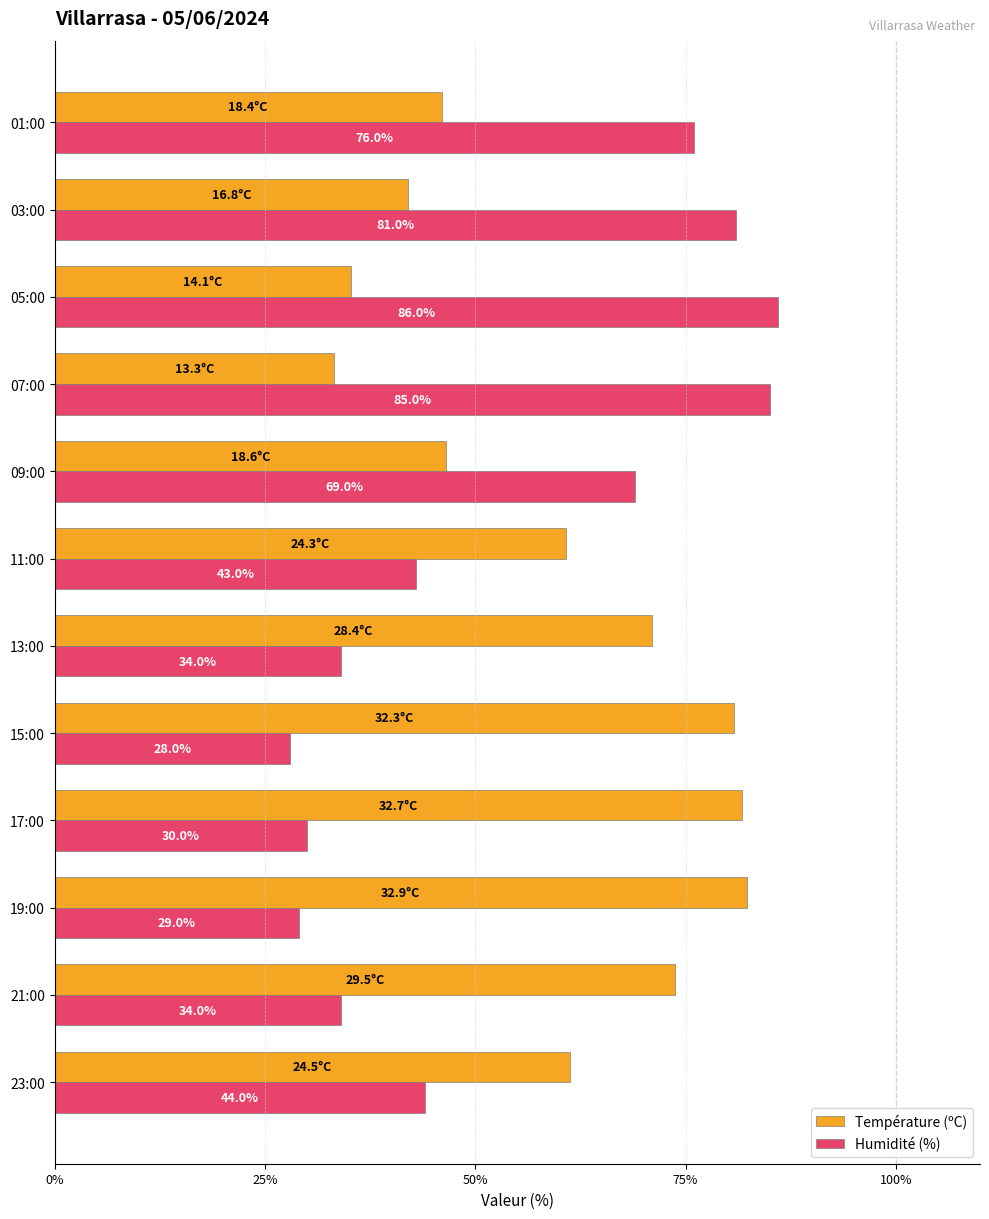

What is the difference between the Température (ºC) values at 01:00 and 13:00?

25.0